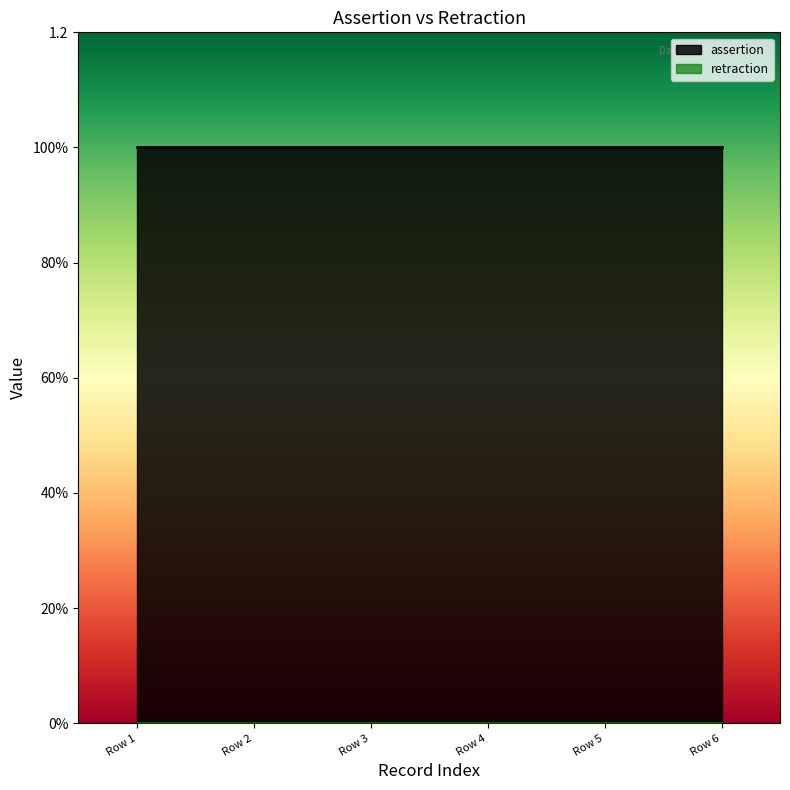

Reading left to right, list all the values displayed in this chart.

assertion: 1	1	1	1	1	1
retraction: 0	0	0	0	0	0